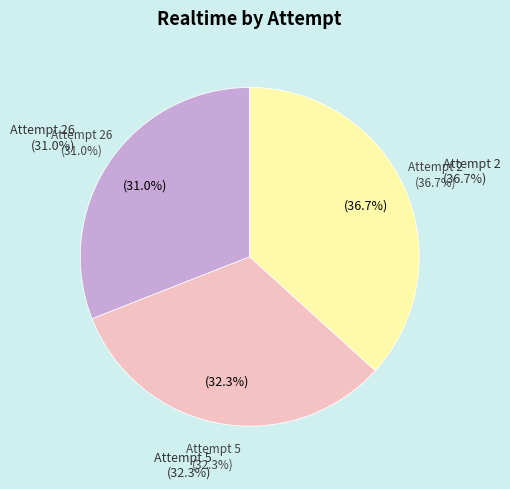

Is there a majority slice in this chart?

No